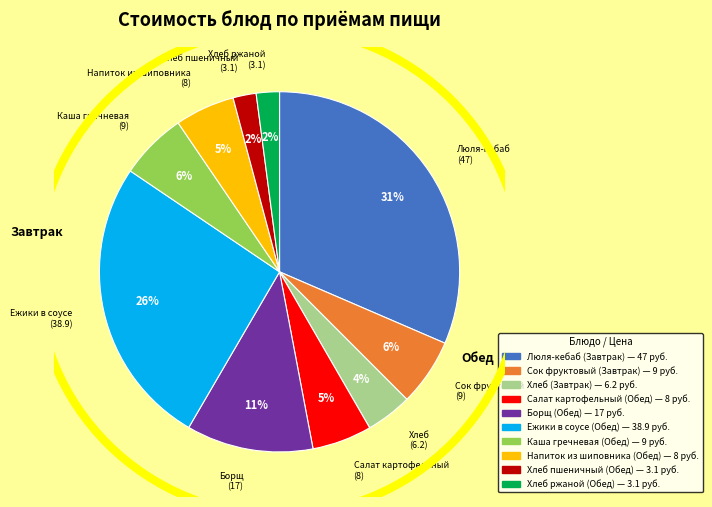

To the nearest percent, what is the combined percentage of Борщ (Обед) and Сок фруктовый (Завтрак)?

17%